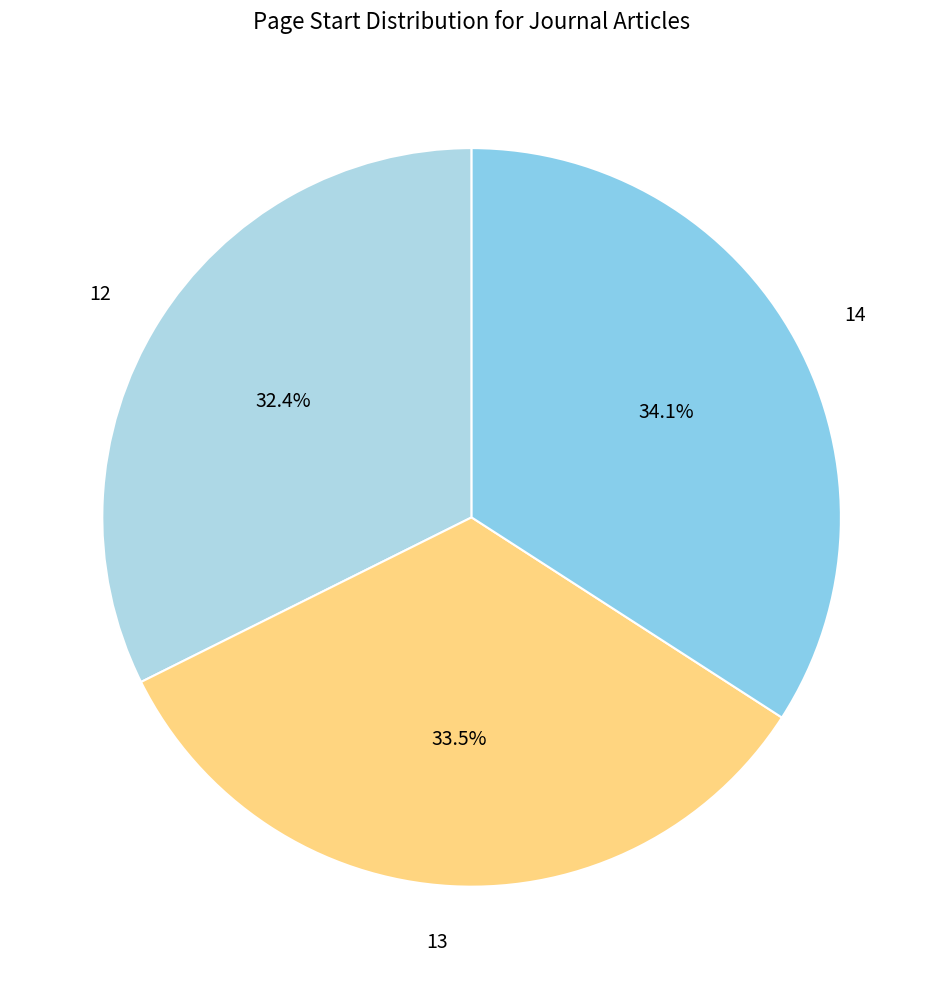

How many segments does this pie chart have?

3